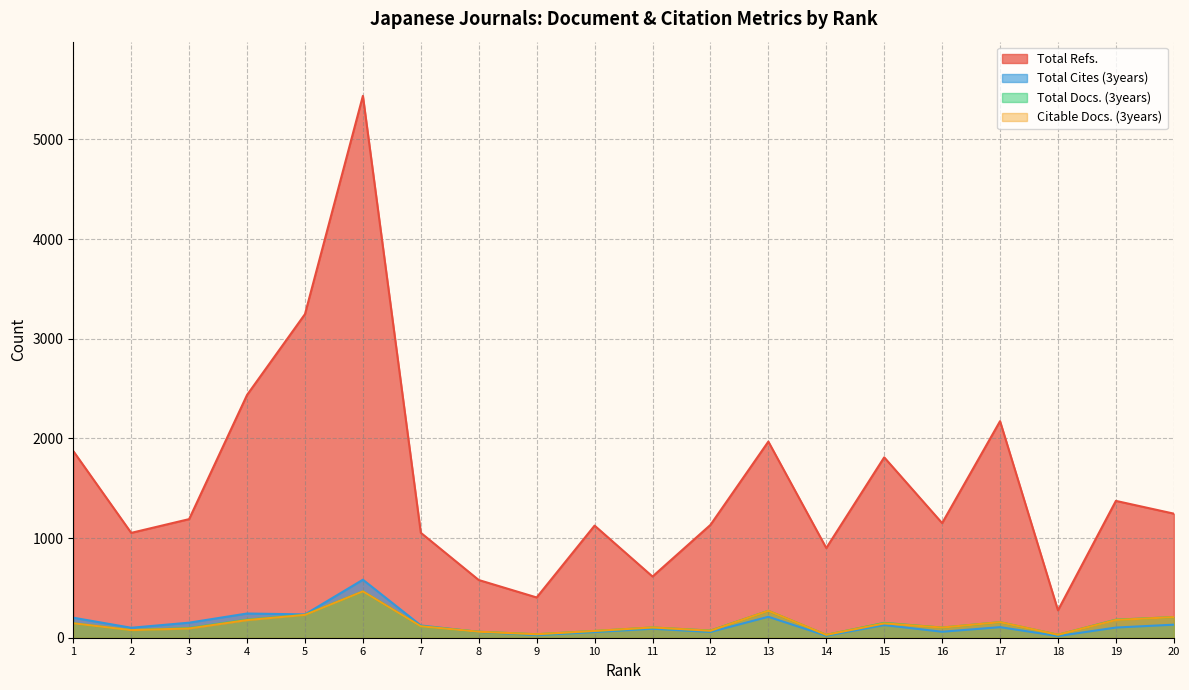

What is the minimum value for Total Refs.?

275